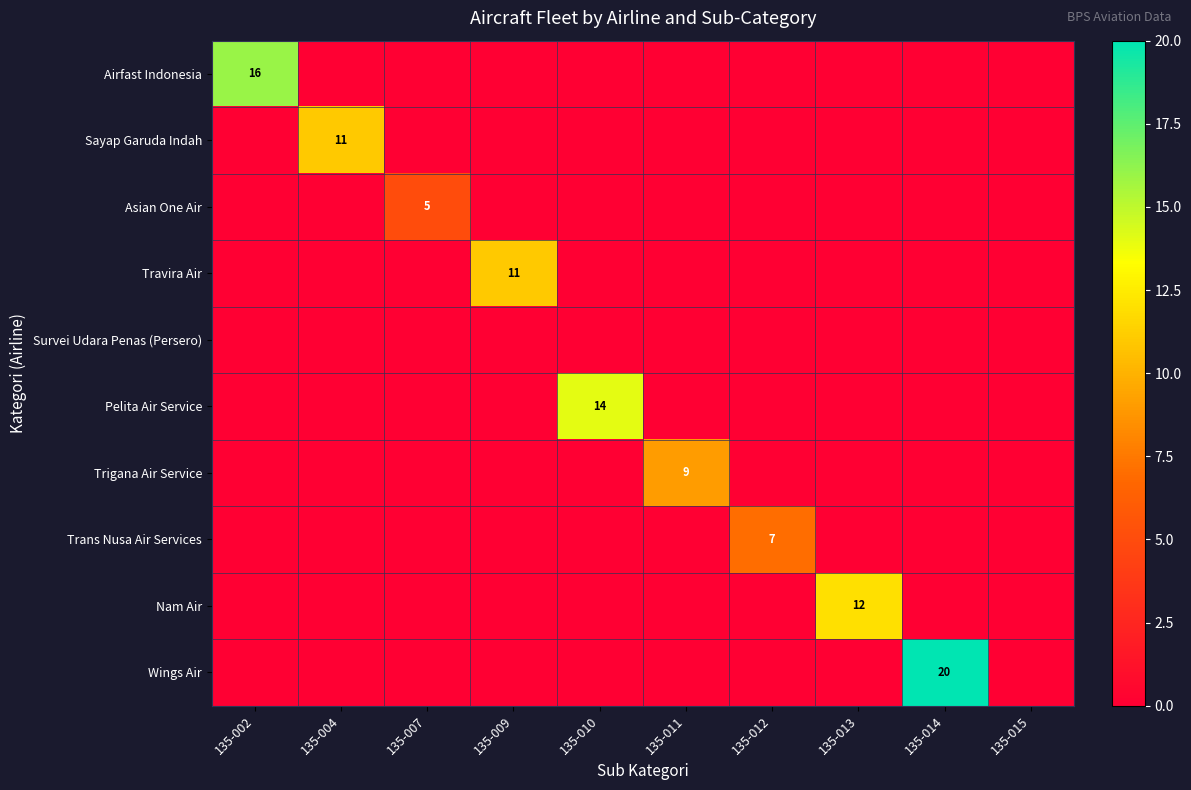

Count the number of categories in the chart.

10